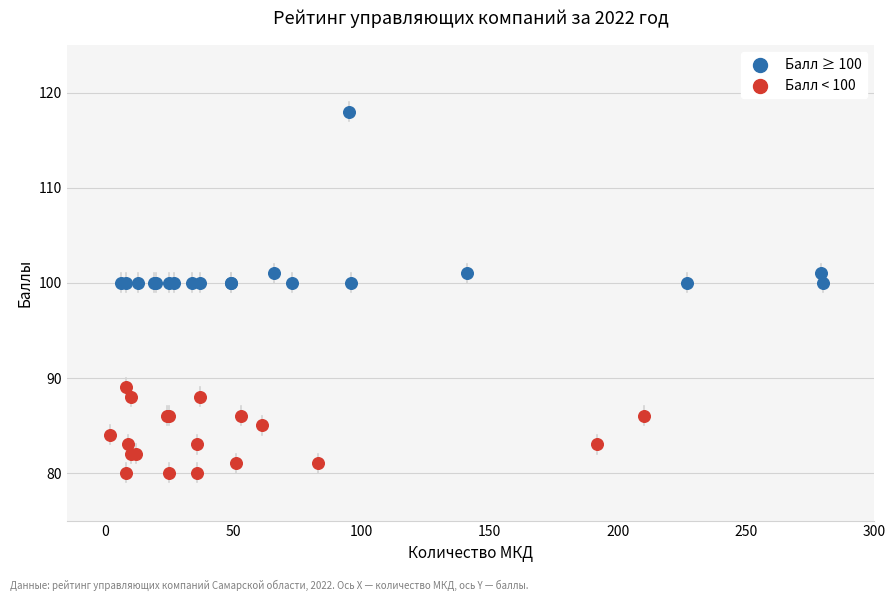

Which series has the largest Y range (max minus min)?

Балл ≥ 100